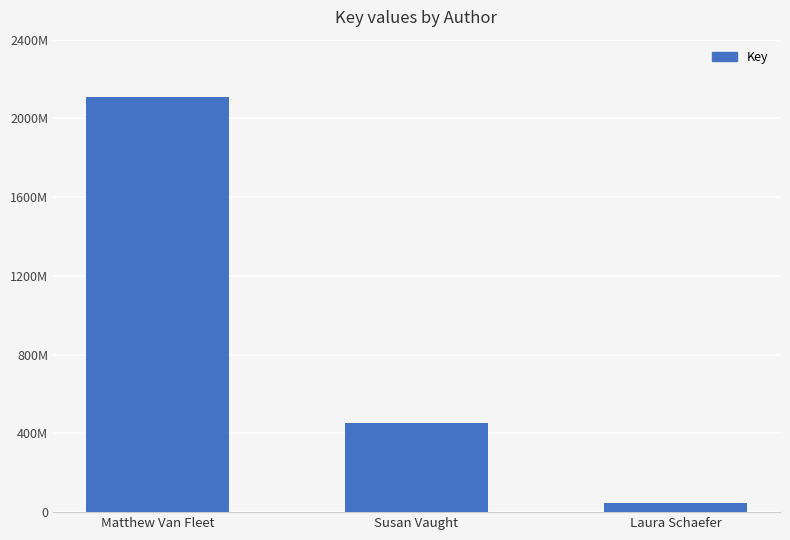

At which label is the value closest to 1076941161?

Susan Vaught